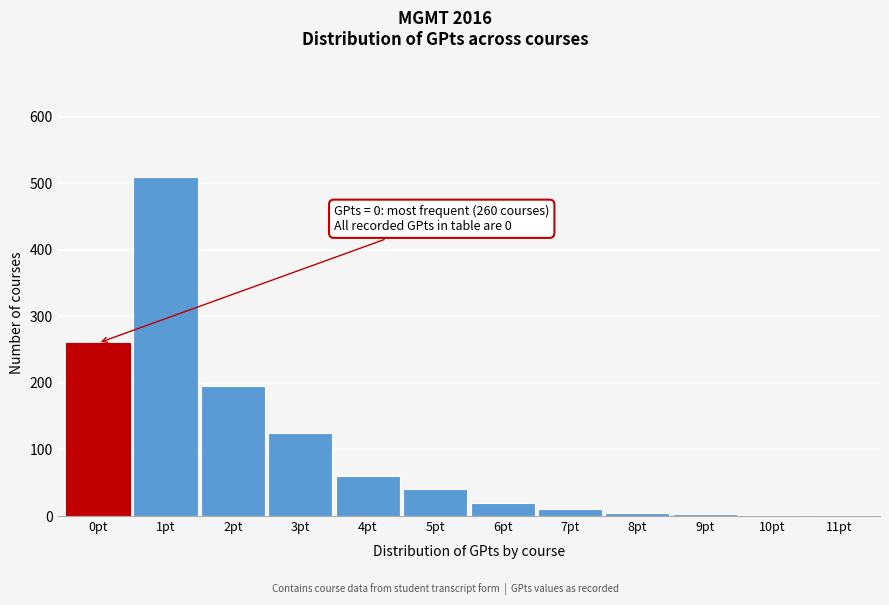

Is it true that the value at 0pt is 86?

False